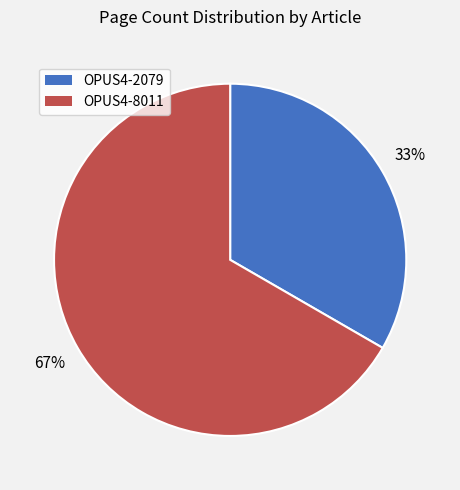

Is there any slice that represents more than half of the pie?

Yes